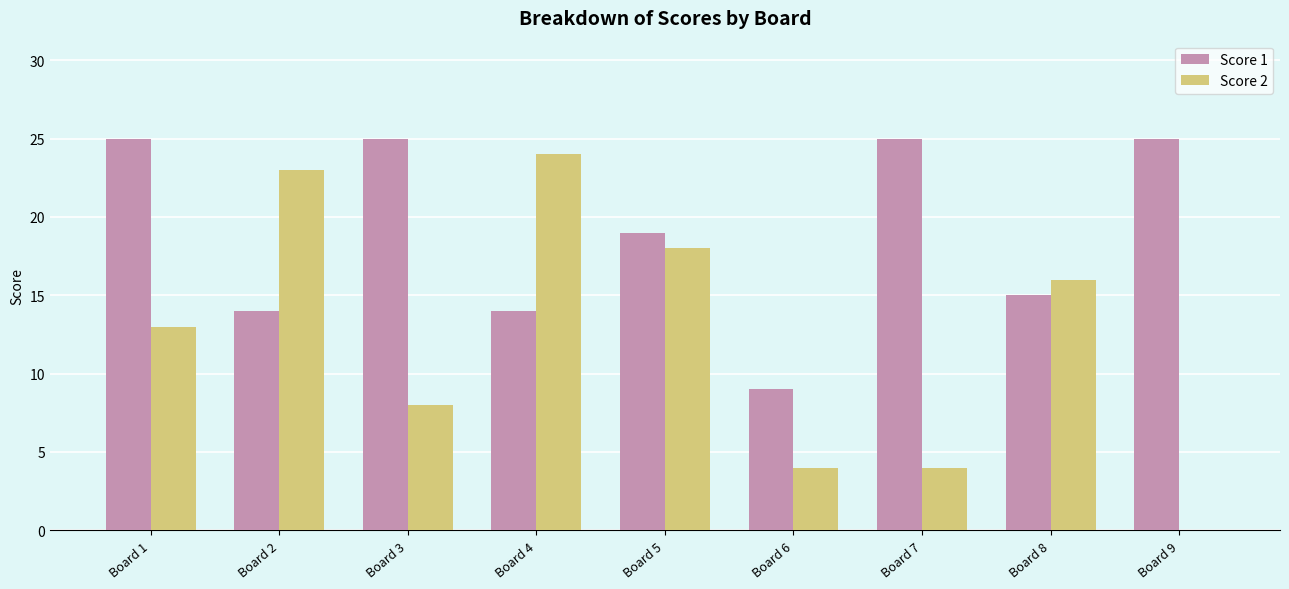

What is the sum of all Score 2 values?

110